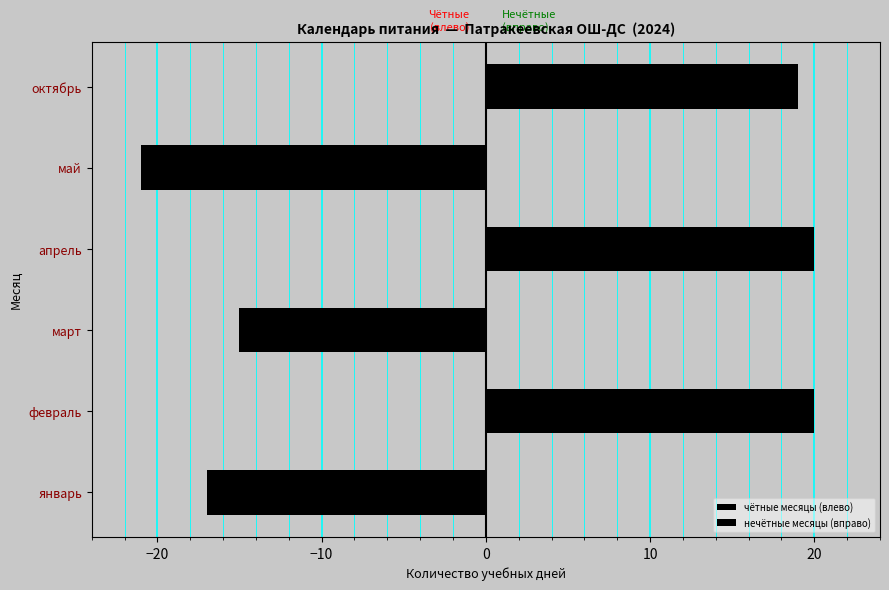

What is the sum of all чётные месяцы (влево) values?

-53